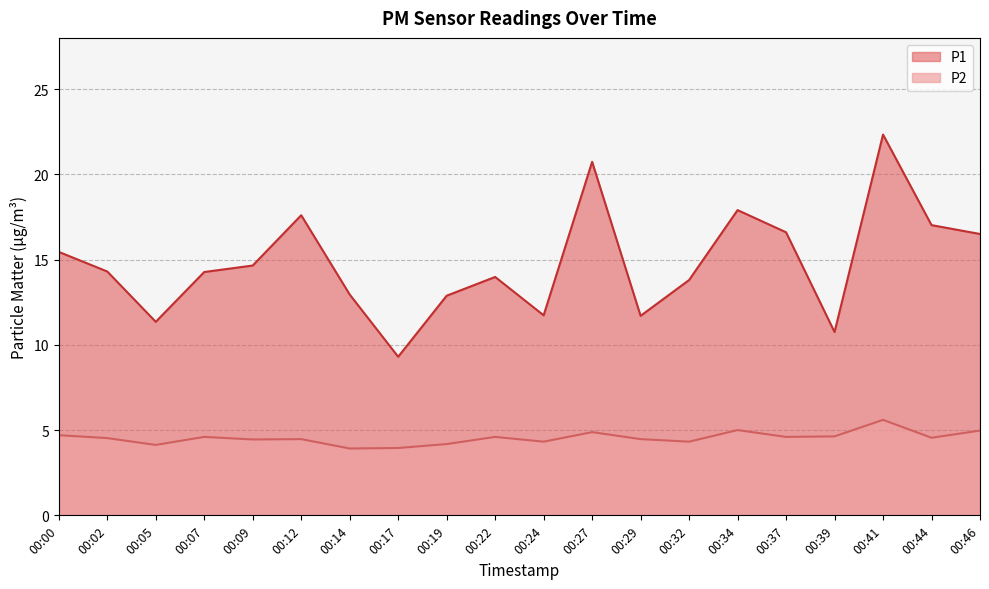

Reading right to left, what are all the values shown in this chart?

P1: 00:46=16.5	00:44=17.0	00:41=22.3	00:39=10.8	00:37=16.6	00:34=17.9	00:32=13.8	00:29=11.7	00:27=20.7	00:24=11.7	00:22=14.0	00:19=12.9	00:17=9.3	00:14=12.9	00:12=17.6	00:09=14.7	00:07=14.3	00:05=11.3	00:02=14.3	00:00=15.4
P2: 00:46=5.0	00:44=4.5	00:41=5.6	00:39=4.6	00:37=4.6	00:34=5.0	00:32=4.3	00:29=4.5	00:27=4.9	00:24=4.3	00:22=4.6	00:19=4.2	00:17=4.0	00:14=3.9	00:12=4.5	00:09=4.5	00:07=4.6	00:05=4.1	00:02=4.5	00:00=4.7